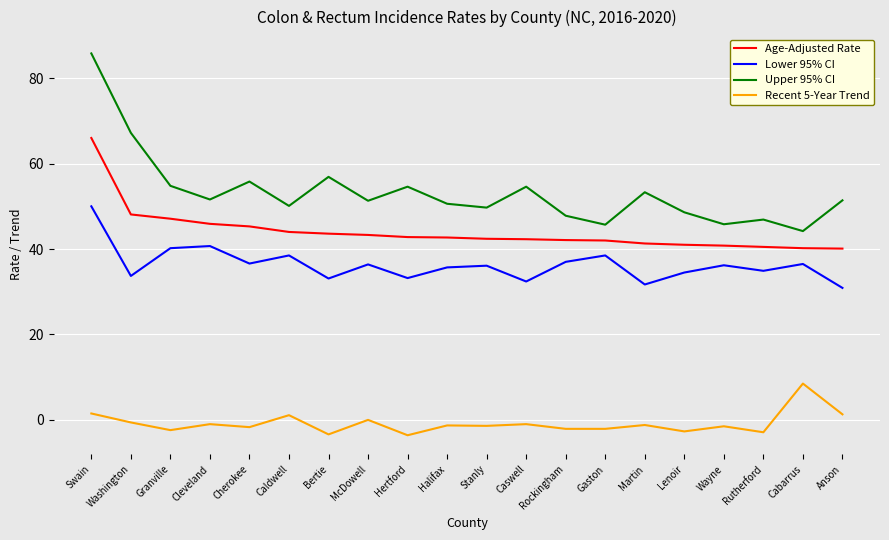

How many lines are shown in the chart?

4